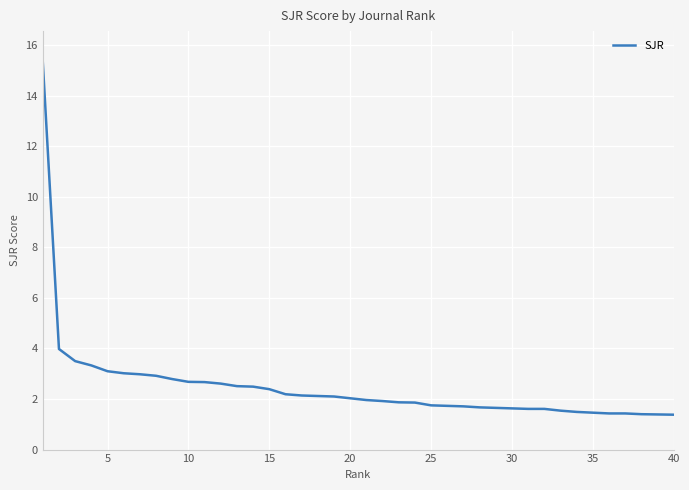

What is the maximum value shown in the chart?

15.3